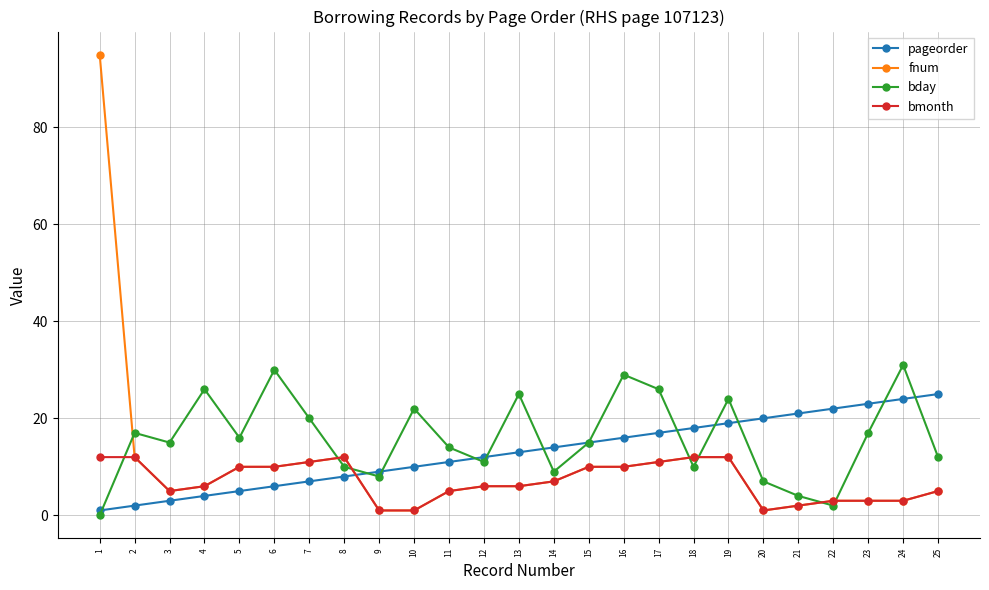

True or false: pageorder and bday cross at least once.

True